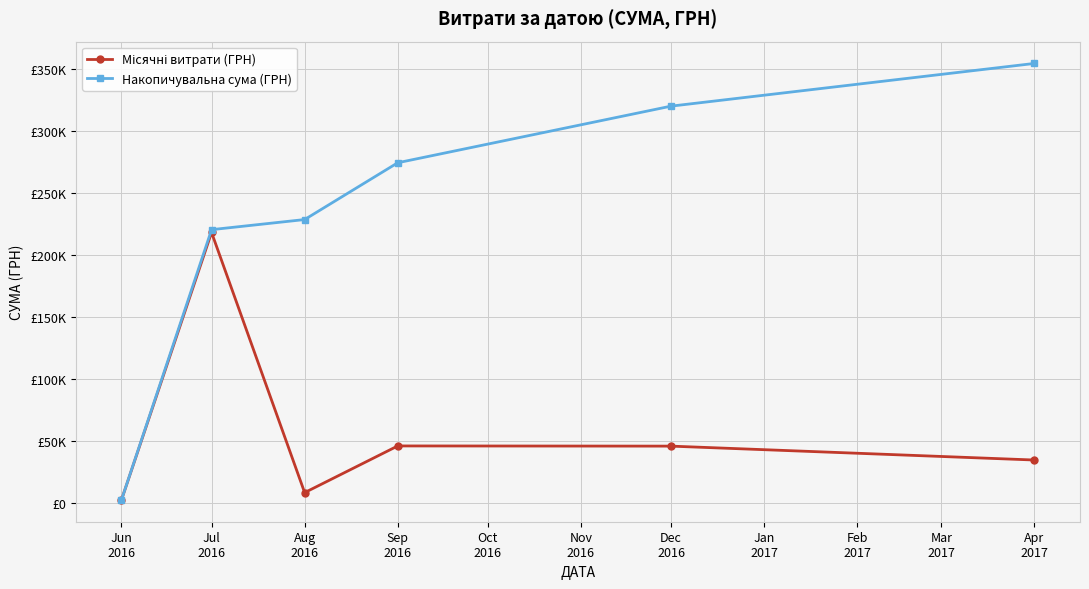

At which category is the sum across all series the highest?

Jul
2016